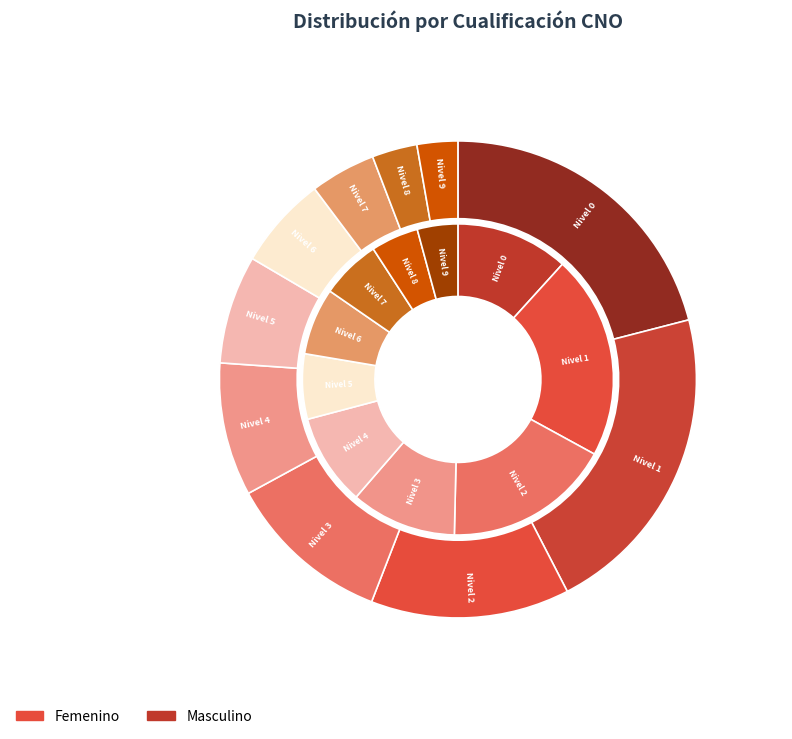

Is the sum of 0 and 5 greater than half?

No